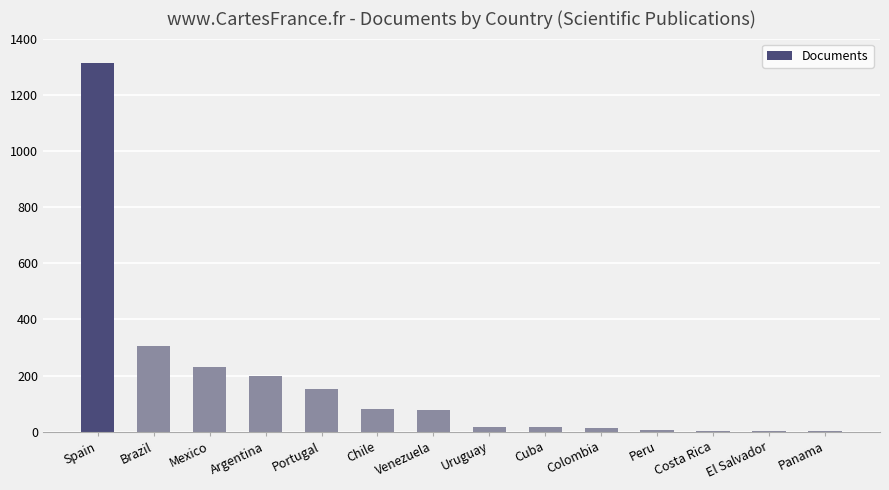

At which label is the value closest to 657?

Brazil